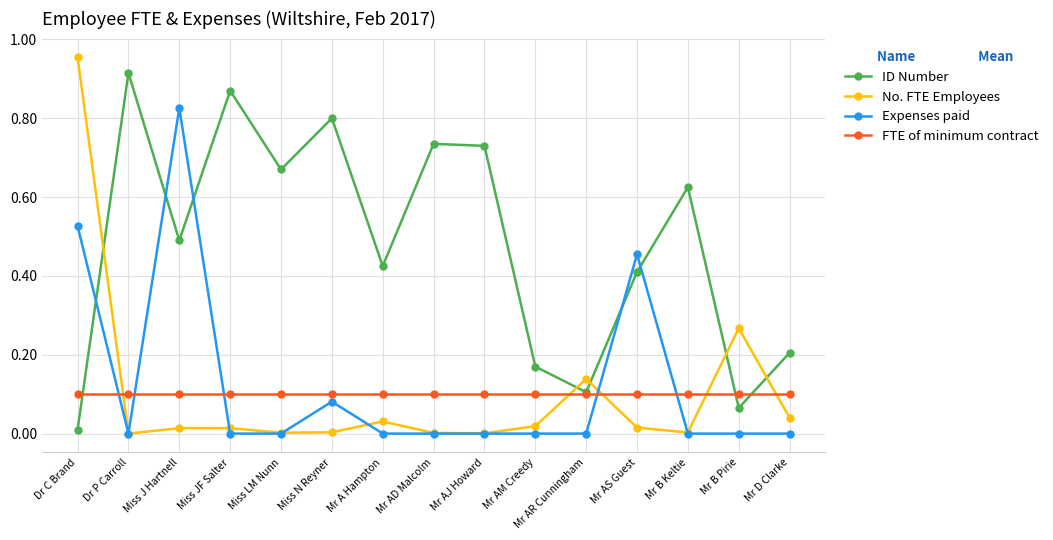

What position from the left is Mr AS Guest?

12